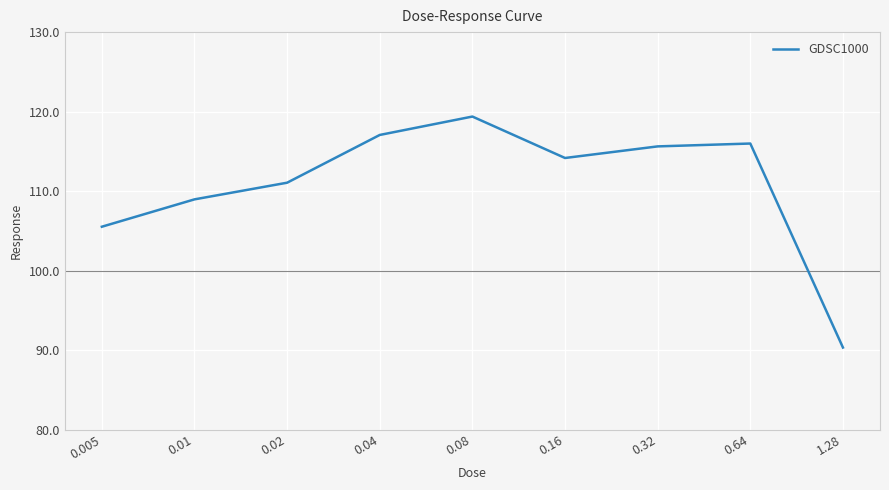

Reading right to left, list all the values displayed in this chart.

1.28=90.3	0.64=116.0	0.32=115.6	0.16=114.2	0.08=119.4	0.04=117.1	0.02=111.1	0.01=109.0	0.005=105.5